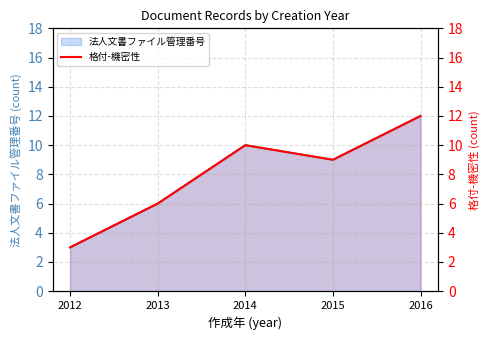

Where is the first local maximum?

2014